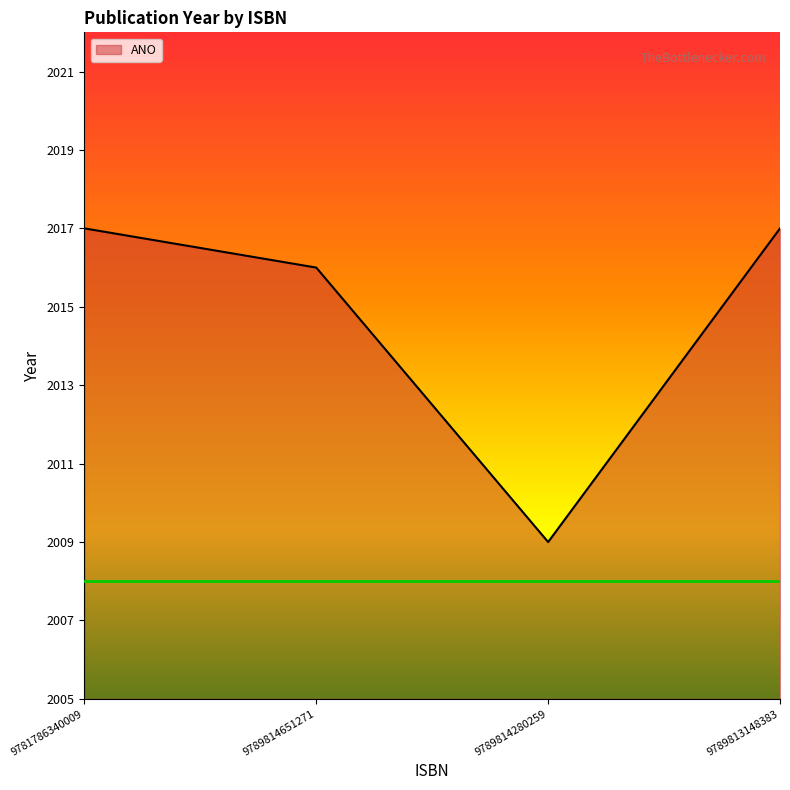

Where is the first local minimum?

9789814280259